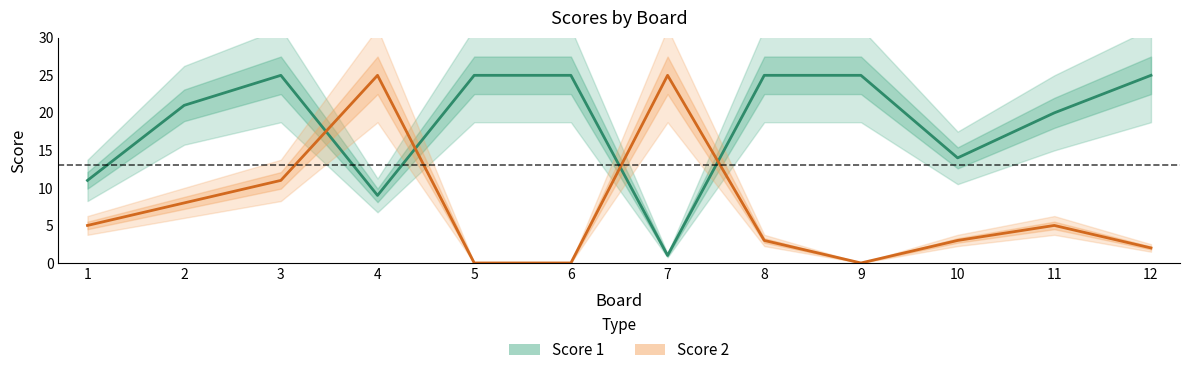

What is the sum of the Score 2 values at 6 and 1?

5